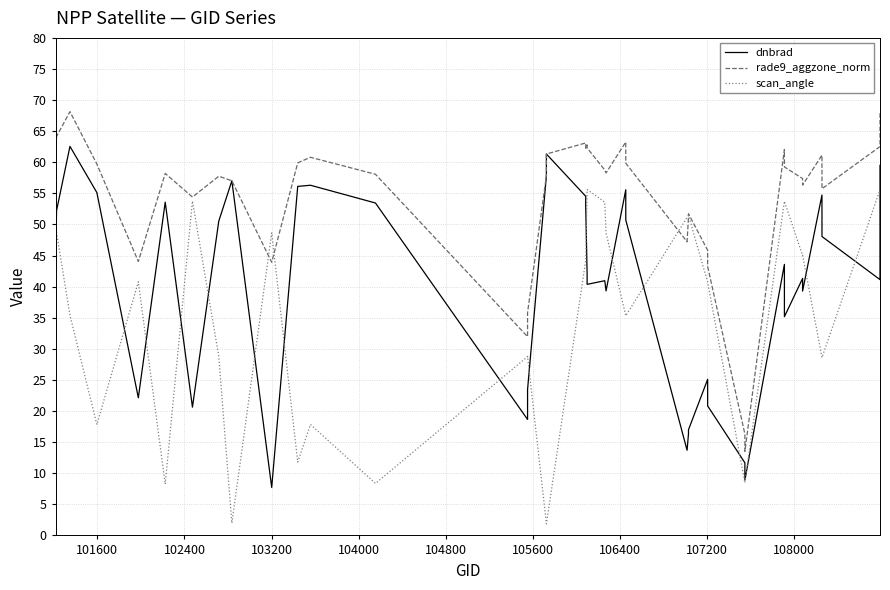

In scan_angle, how many points are higher than both neighbors (excluding endpoints)?

9